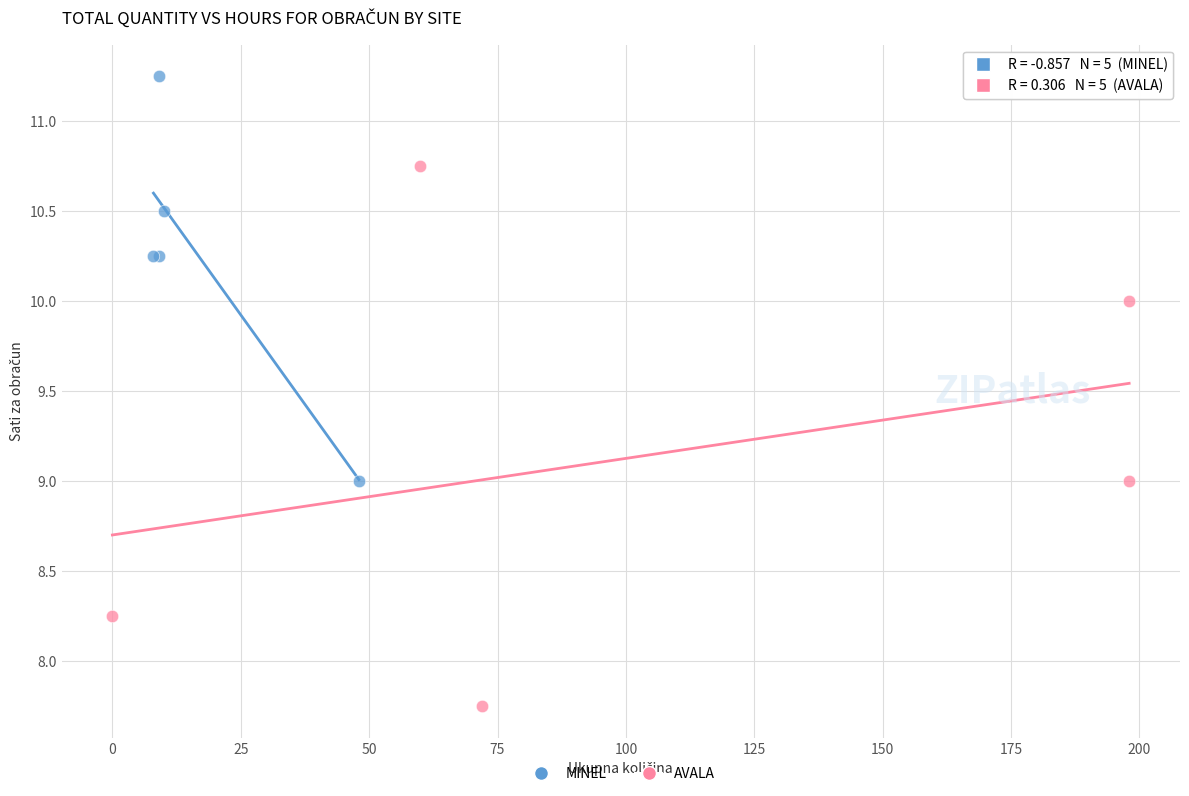

Which series has the widest spread of Y values?

AVALA